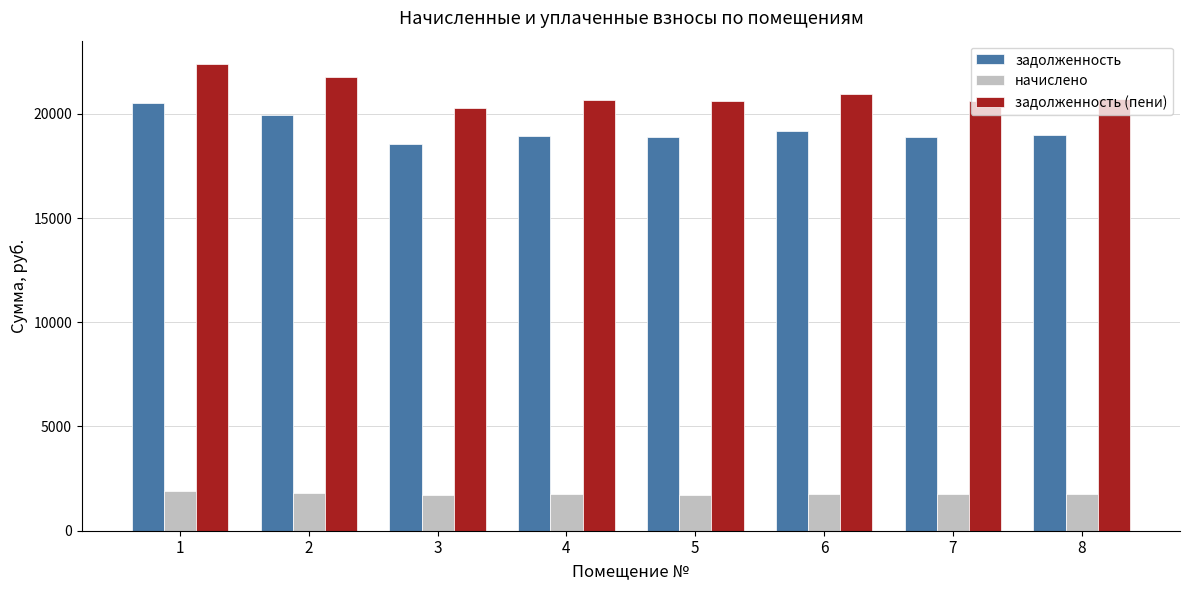

Rank the series by their maximum value, from lowest to highest.

начислено, задолженность, задолженность (пени)